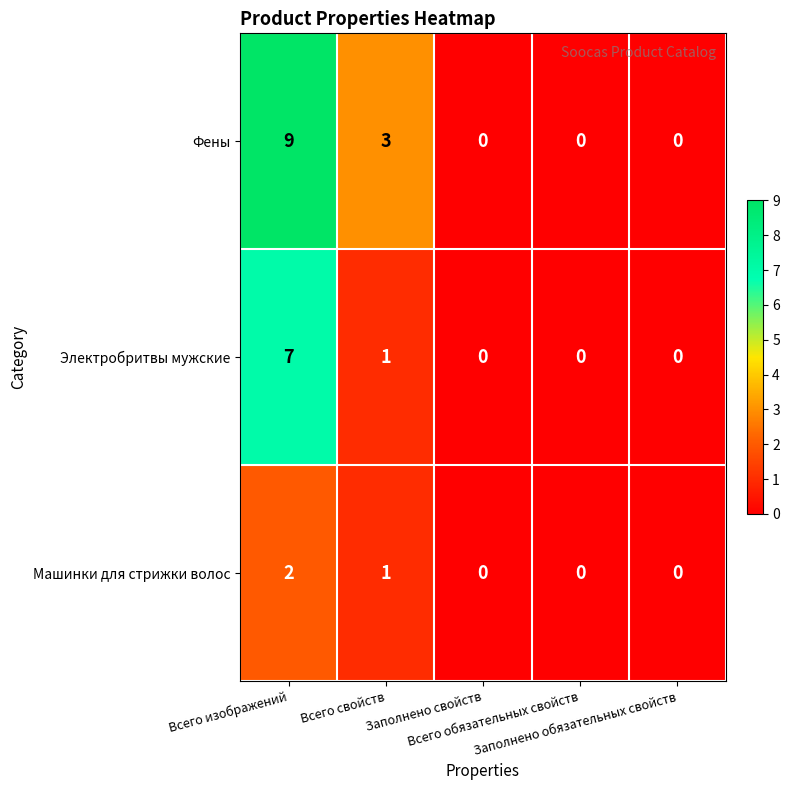

At which category is the sum across all series the highest?

Всего изображений